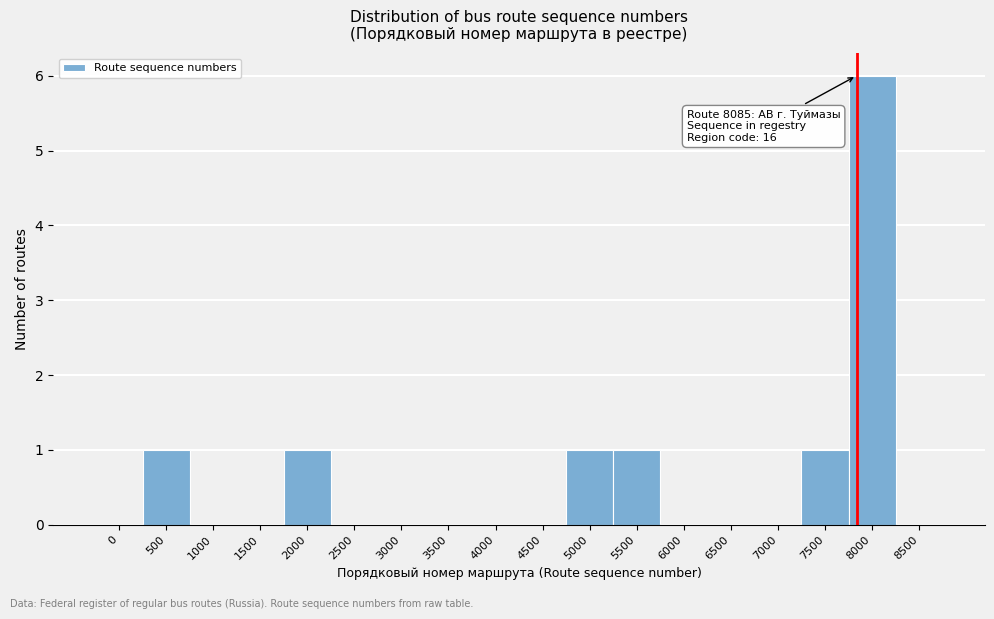

Reading left to right, list all the values displayed in this chart.

0=0	500=1	1000=0	1500=0	2000=1	2500=0	3000=0	3500=0	4000=0	4500=0	5000=1	5500=1	6000=0	6500=0	7000=0	7500=1	8000=6	8500=0